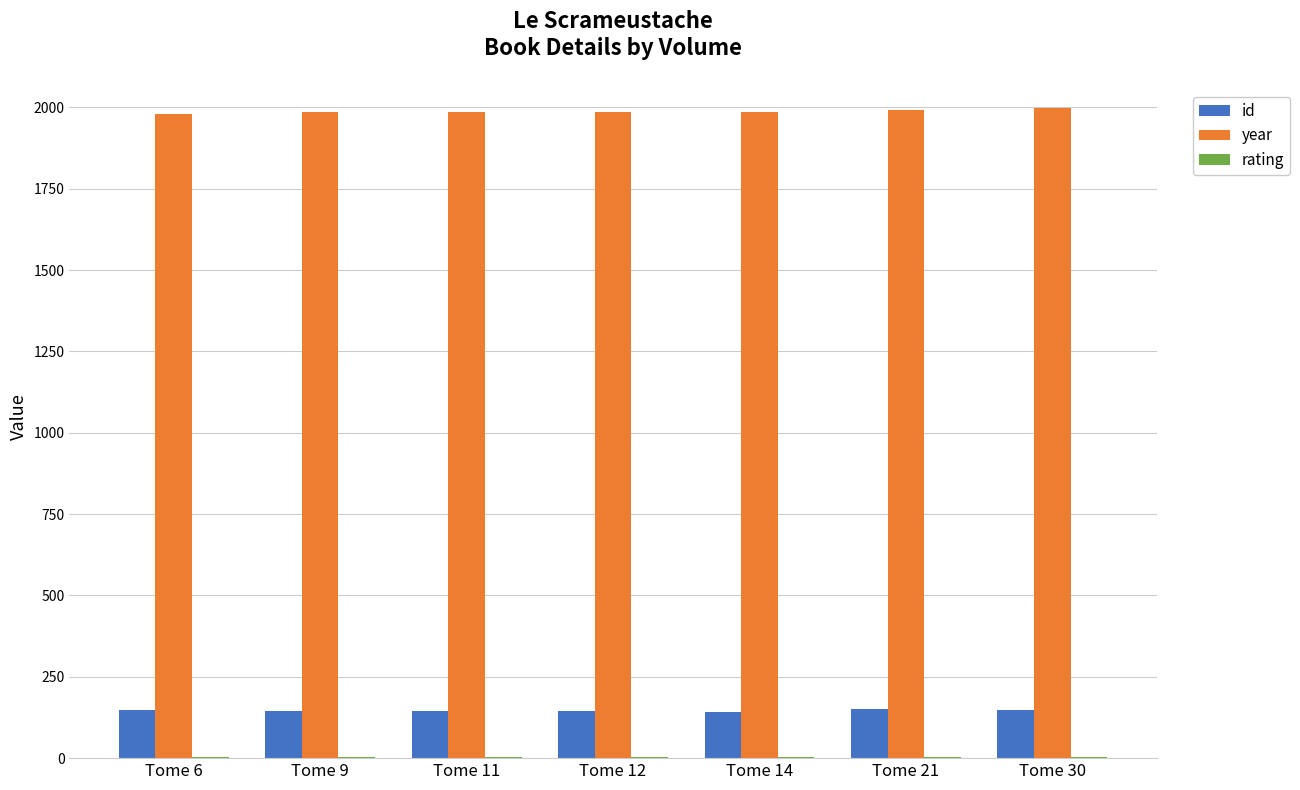

The value of year at Tome 11 is 1036. True or false?

False